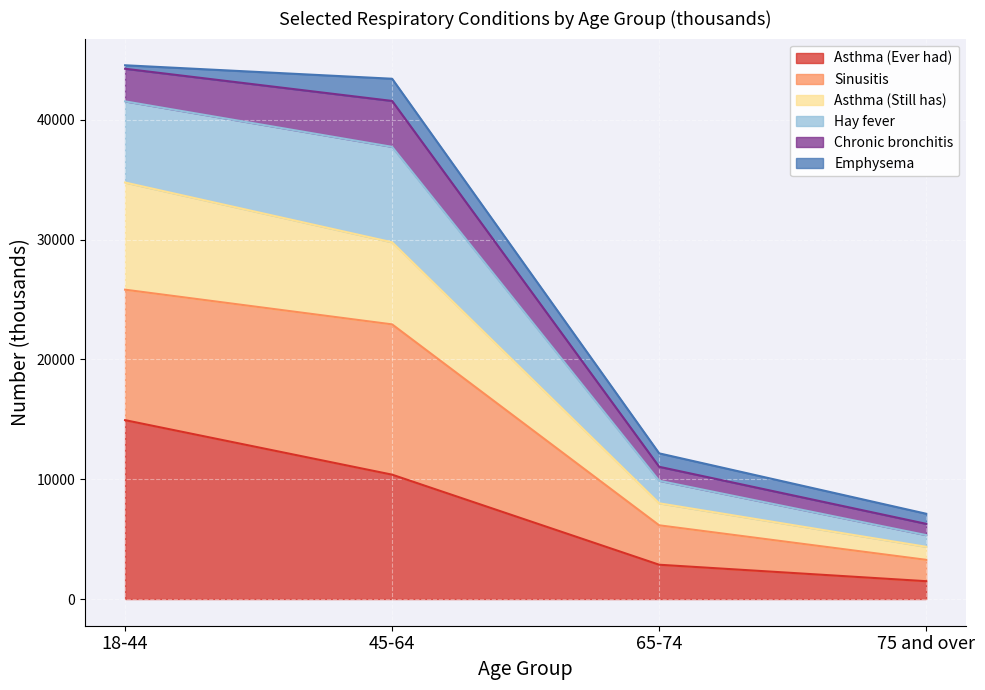

Which category has the lowest value in the Asthma (Ever had) series?

75 and over